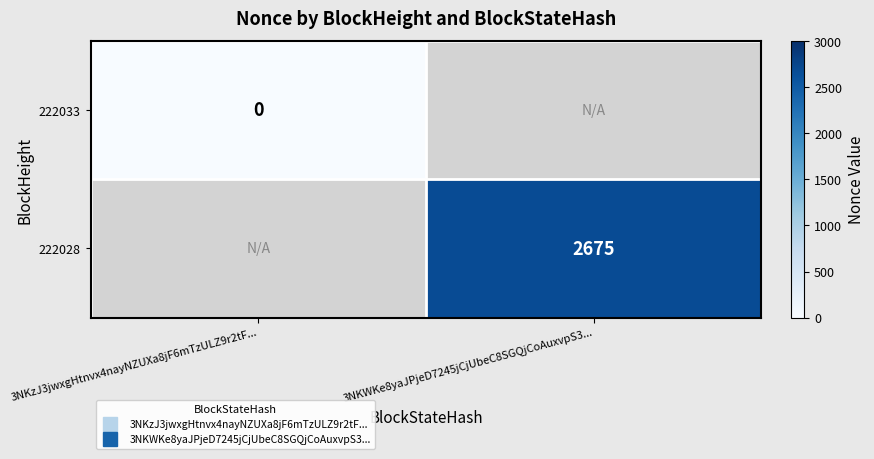

How many data points does each series have?

2